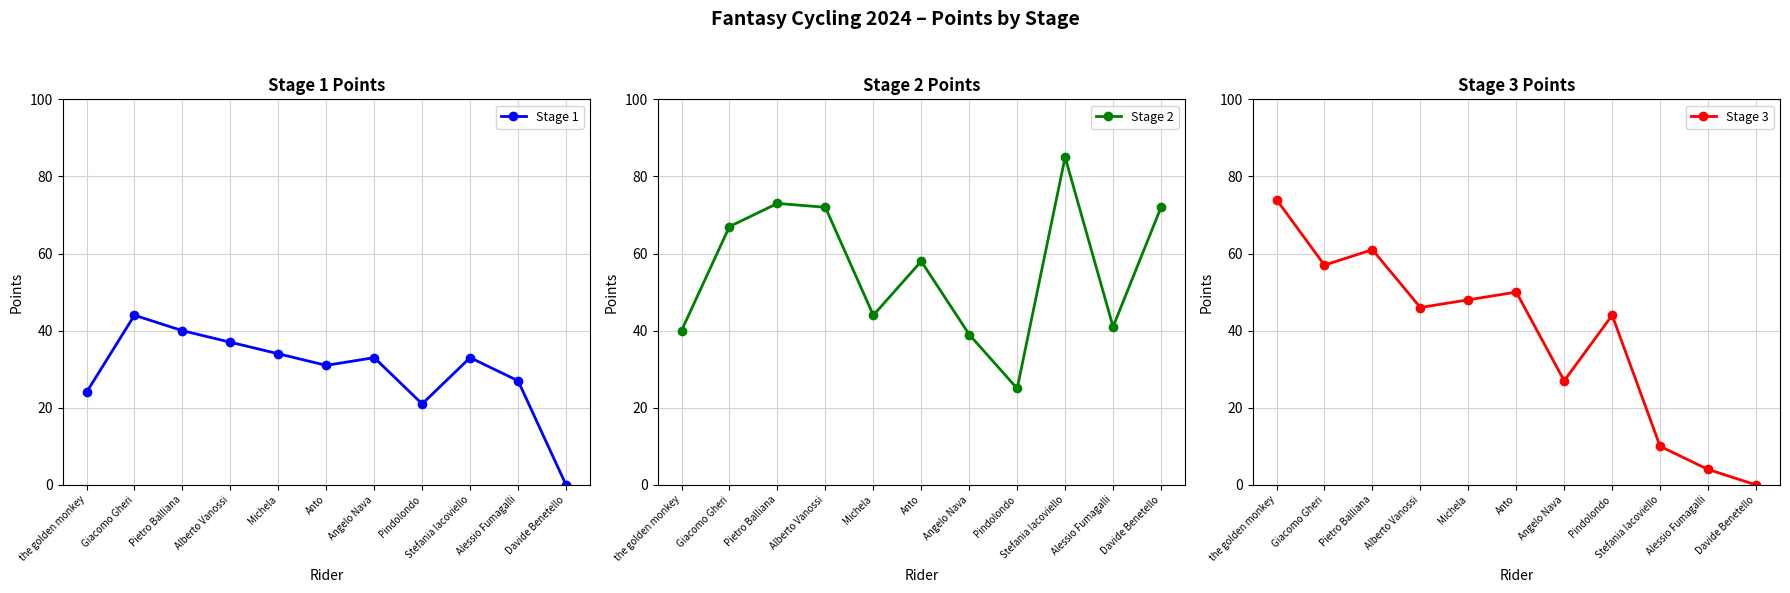

How many values in the Stage 2 series exceed 58?

5